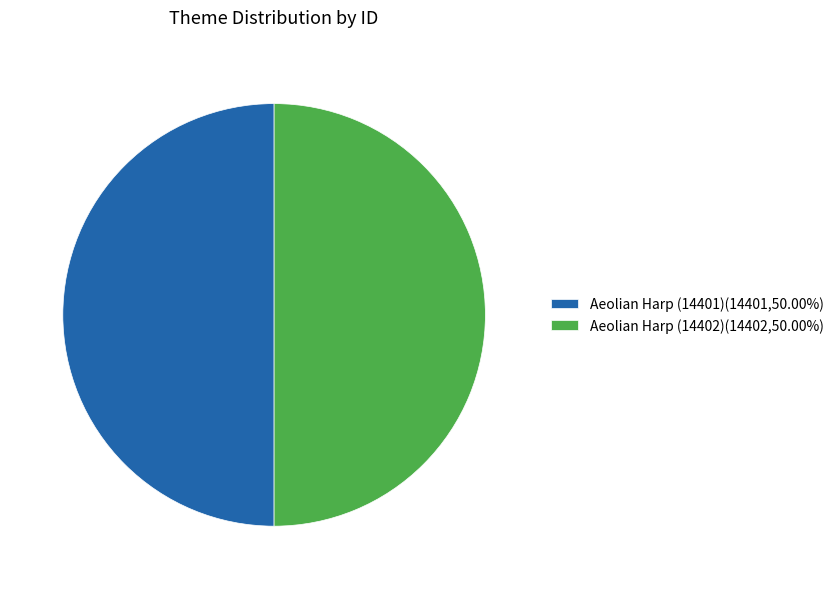

The Aeolian Harp (14401) slice represents 50% of the pie. True or false?

True